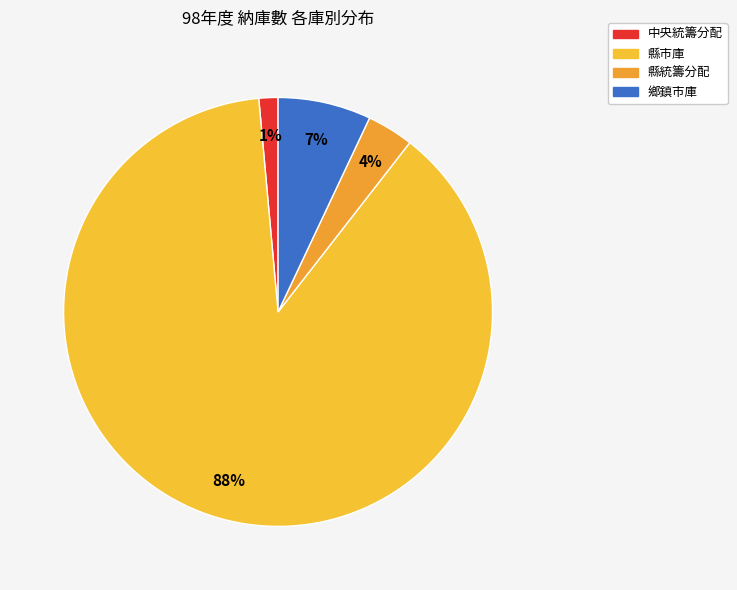

What is the change in value from 中央統籌分配 to 鄉鎮市庫?

+1610570651